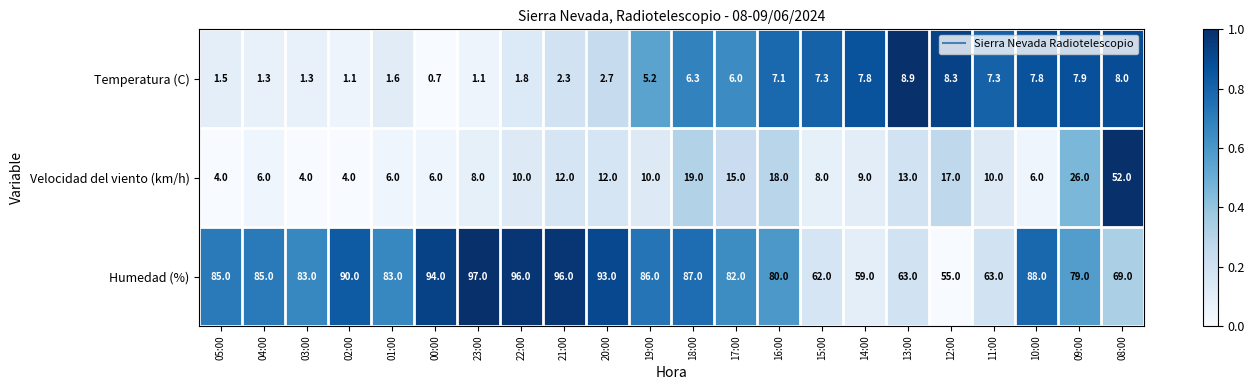

Count the number of categories in the chart.

22